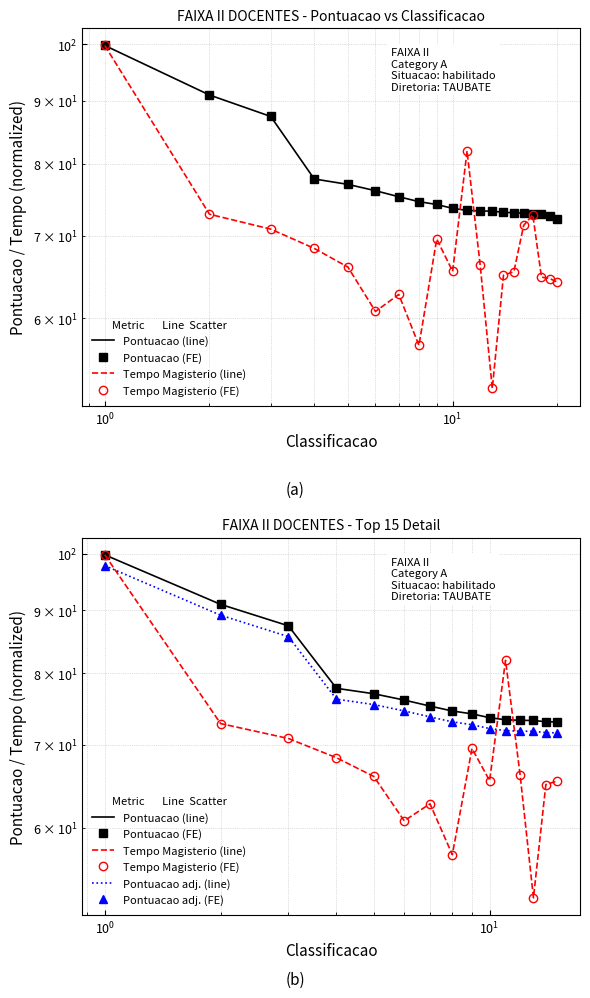

What is the difference between the maximum and minimum values in the Pontuacao (FE) series?

26.7